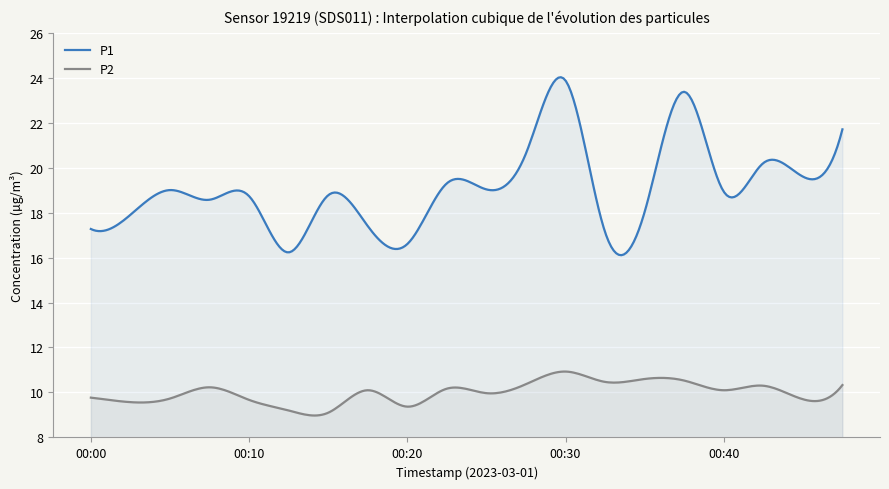

What is the sum of the P2 values at 00:33 and 00:25?

20.4